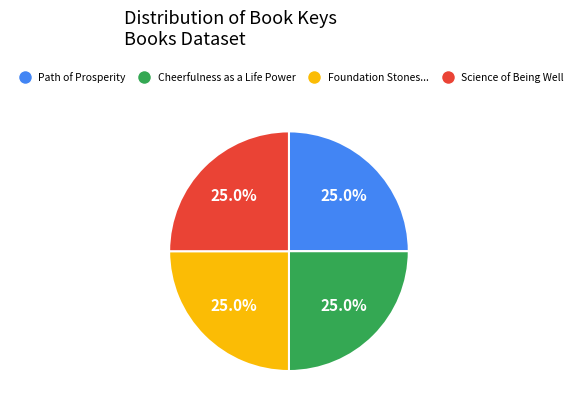

How many slices are in this pie chart?

4